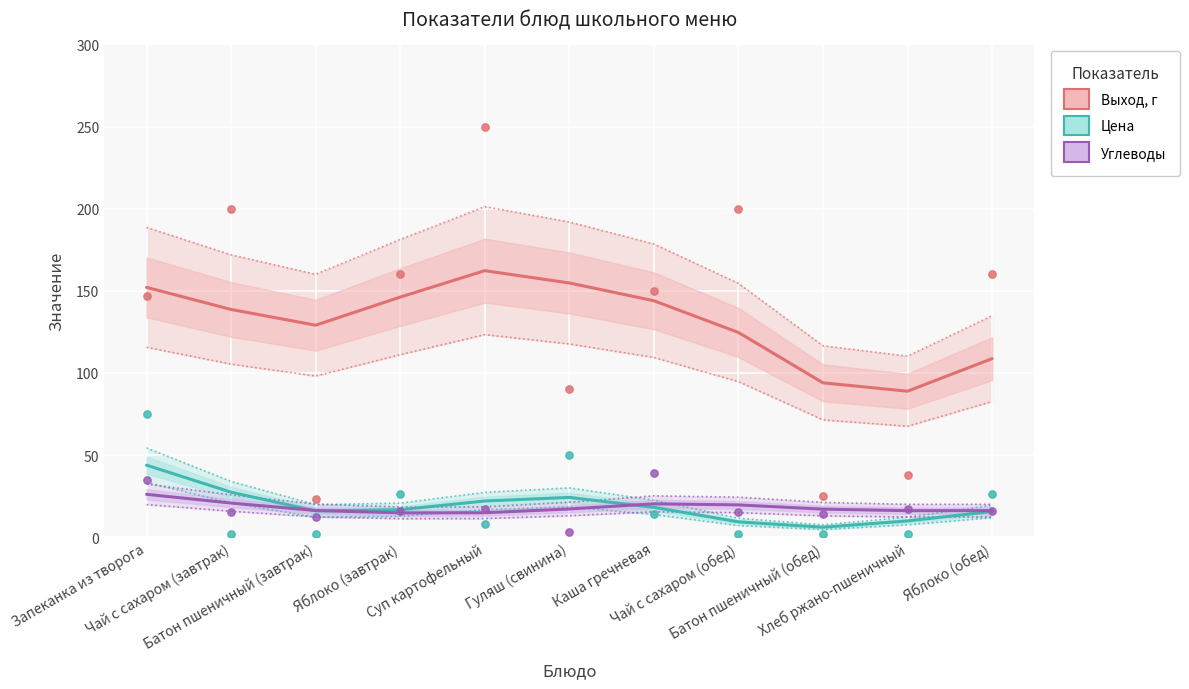

What is the total value across all series at Яблоко (обед)?

140.5